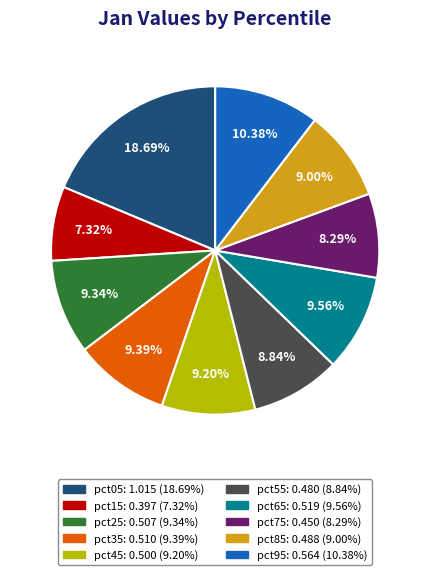

Which category has the biggest portion of the pie?

pct05